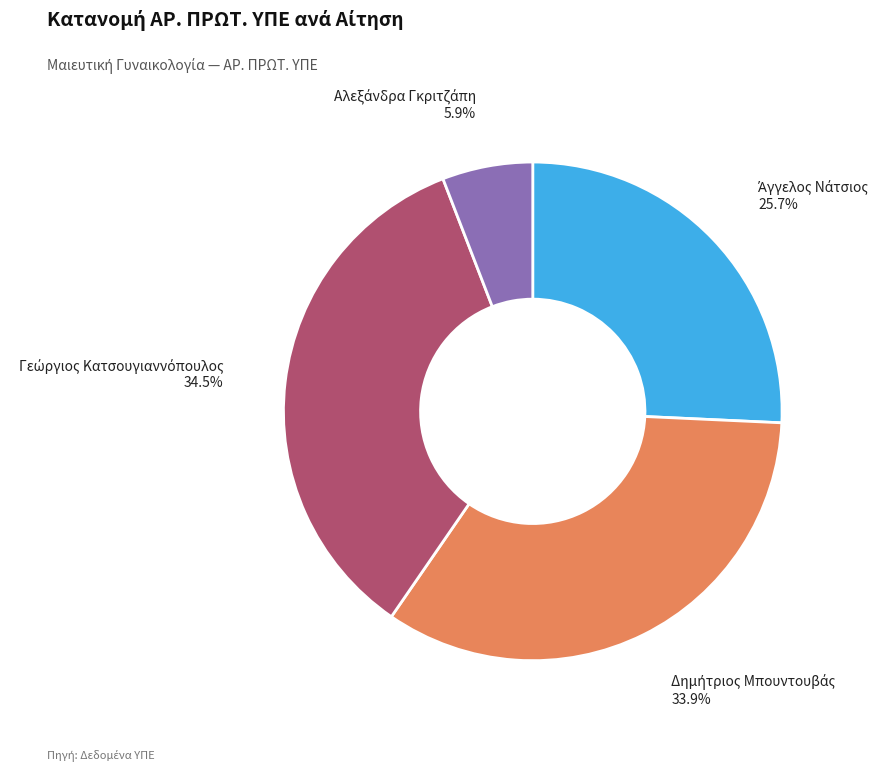

To the nearest percent, what is the average slice percentage?

25%